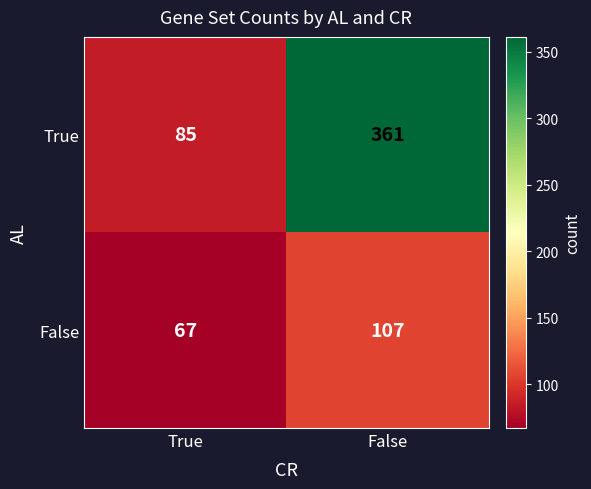

The True series shows 361 at False. True or false?

True